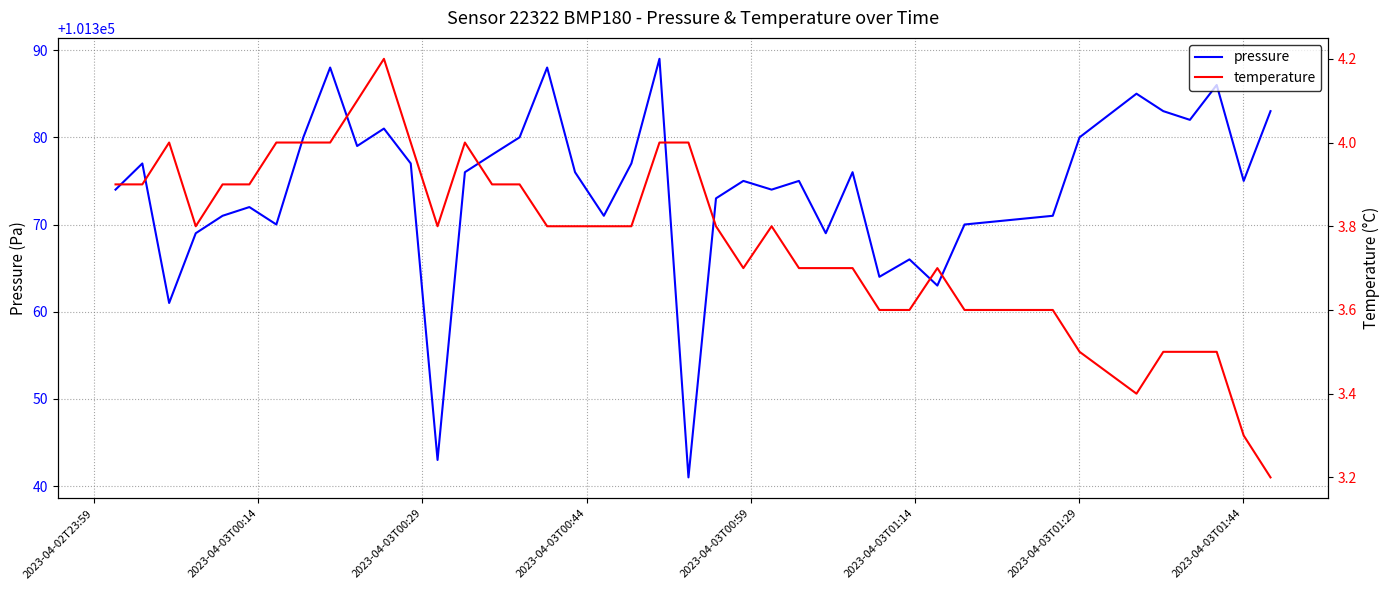

What is the value of the pressure point at the 25th from the left?

101374.0